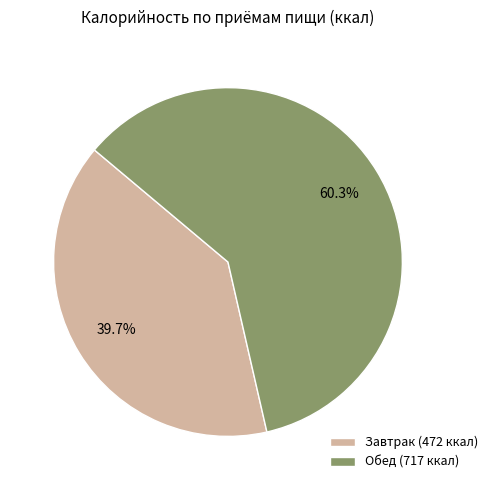

Which category has the smallest portion of the pie?

Завтрак